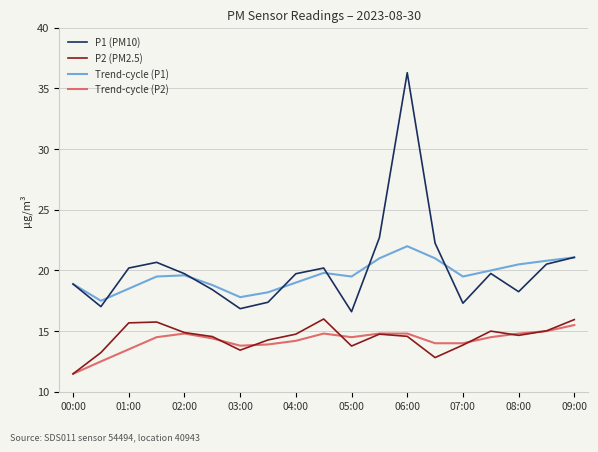

What is the lowest value of the Trend-cycle (P1) series?

17.5